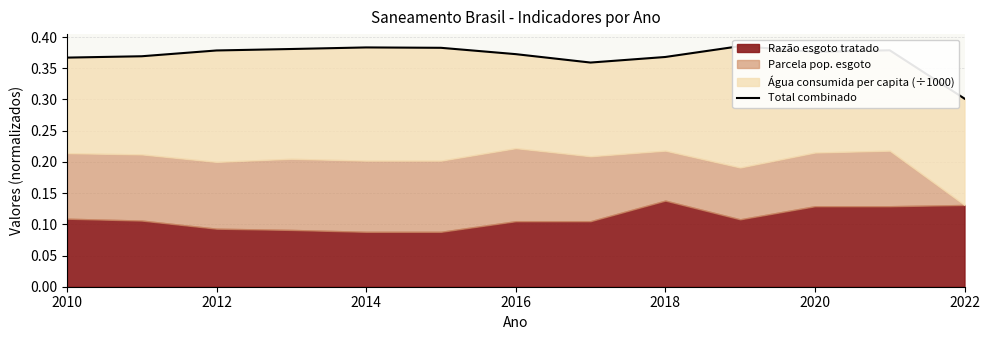

Does the chart display data point markers on the line(s)?

No